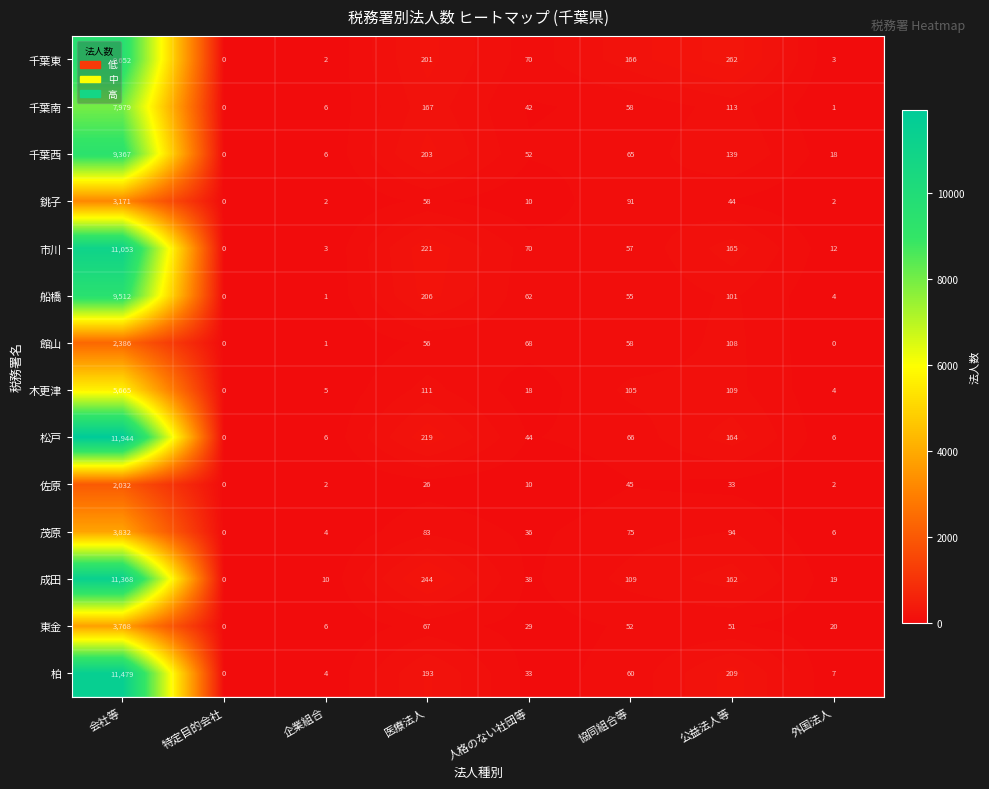

What is the total value across all series at 協同組合等?

1062